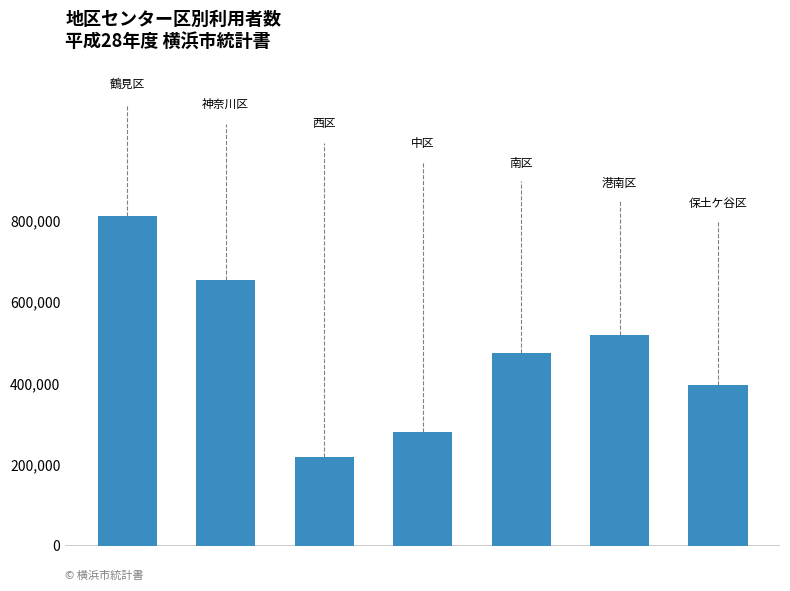

How many bars are there in total?

7